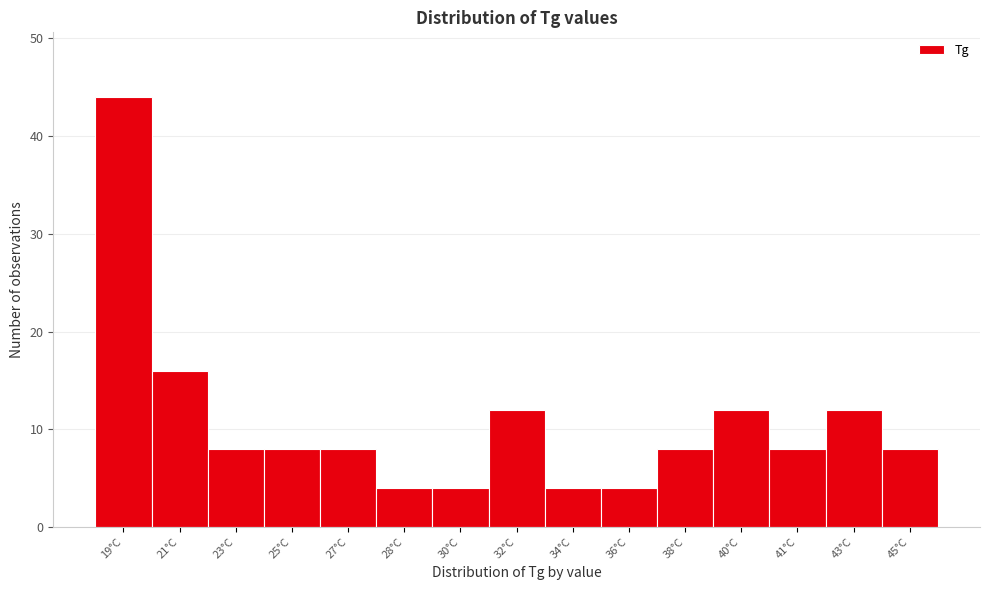

Reading left to right, extract all data points from this chart.

44	16	8	8	8	4	4	12	4	4	8	12	8	12	8